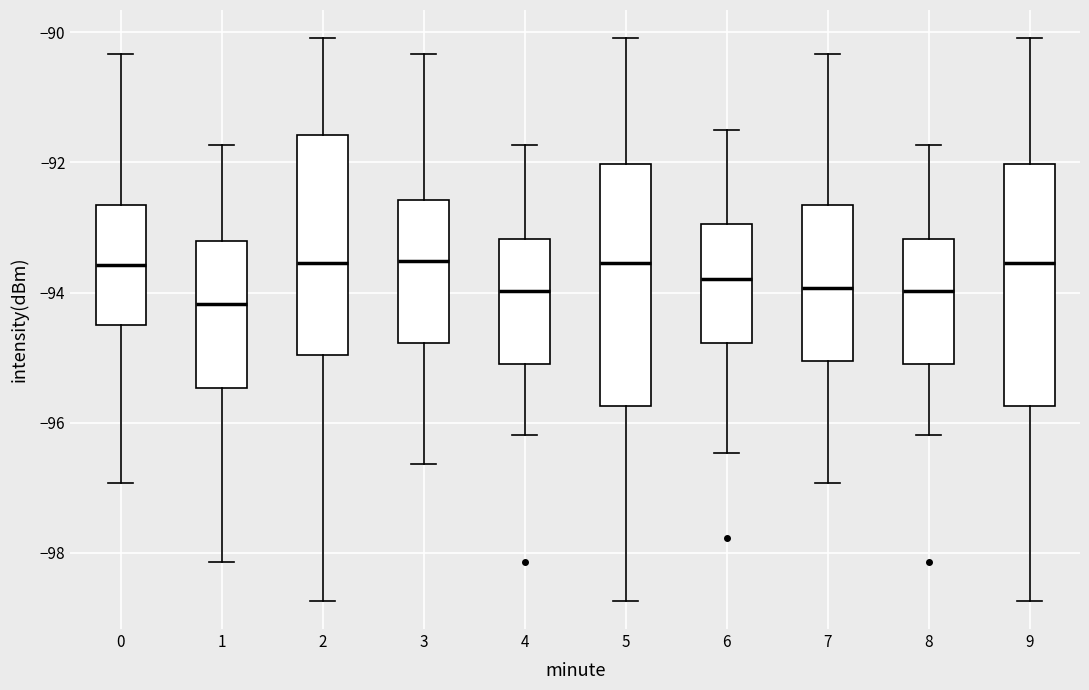

Reading left to right, transcribe this box plot: for each box, give where its median line is, the range the box spans, and where its two whiskers end, as read against the y-axis. The values are not printed on the chart, so give them approximately, as read against the axis.

0: median -93.6, box -94.4 to -92.6, whiskers -97.0 to -90.4
1: median -94.2, box -95.4 to -93.2, whiskers -98.2 to -91.8
2: median -93.6, box -95.0 to -91.6, whiskers -98.8 to -90.0
3: median -93.6, box -94.8 to -92.6, whiskers -96.6 to -90.4
4: median -94.0, box -95.0 to -93.2, whiskers -96.2 to -91.8
5: median -93.6, box -95.8 to -92.0, whiskers -98.8 to -90.0
6: median -93.8, box -94.8 to -93.0, whiskers -96.4 to -91.4
7: median -94.0, box -95.0 to -92.6, whiskers -97.0 to -90.4
8: median -94.0, box -95.0 to -93.2, whiskers -96.2 to -91.8
9: median -93.6, box -95.8 to -92.0, whiskers -98.8 to -90.0